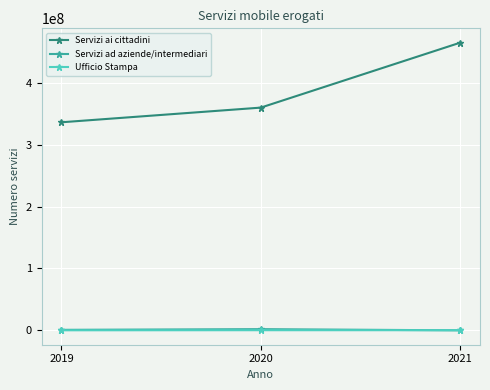

At how many categories does at least one series exceed 387439275?

1